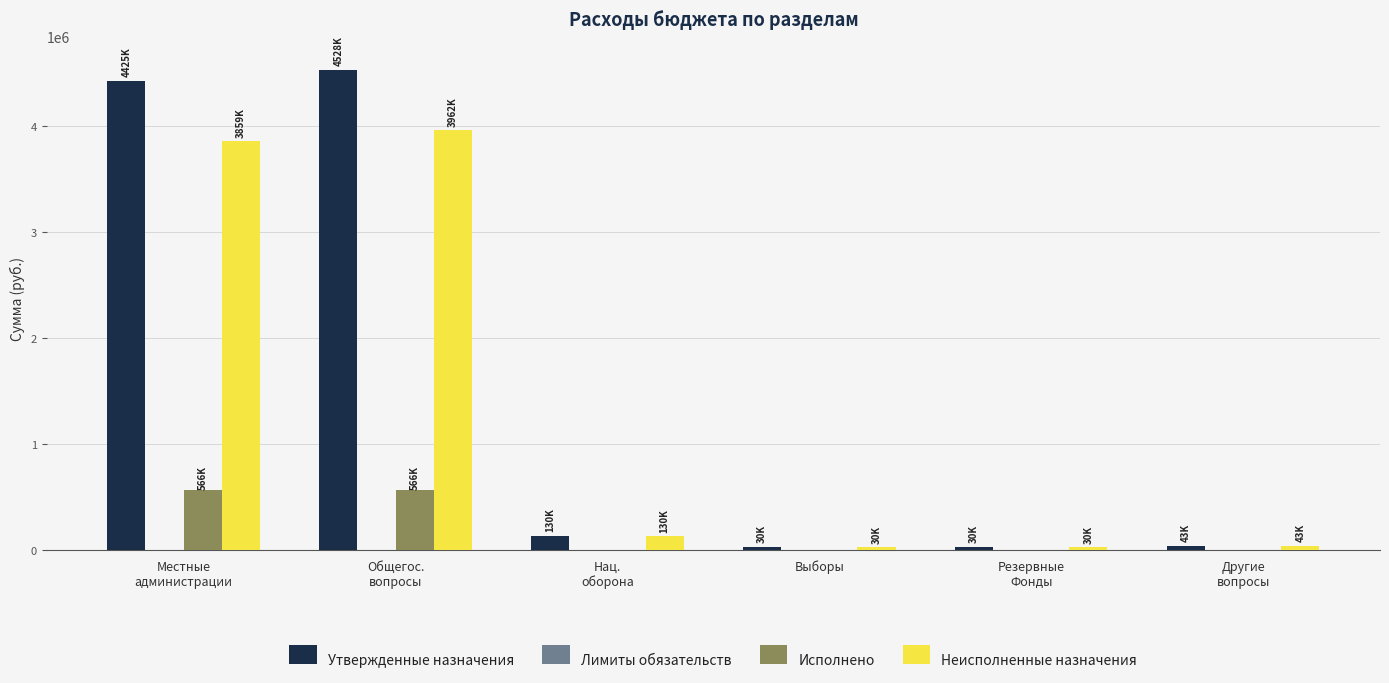

What is the sum of the Неисполненные назначения values at Резервные
Фонды and Выборы?

60000.0